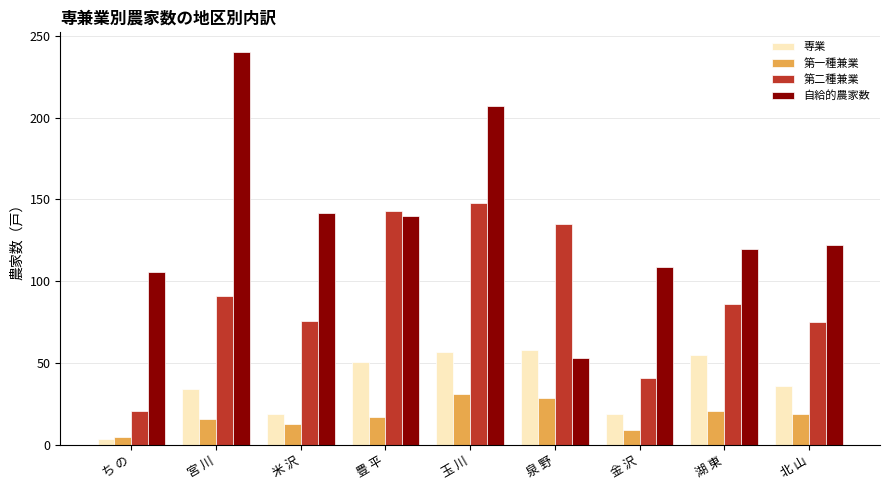

Which series changed the most between 宮 川 and 北 山?

自給的農家数